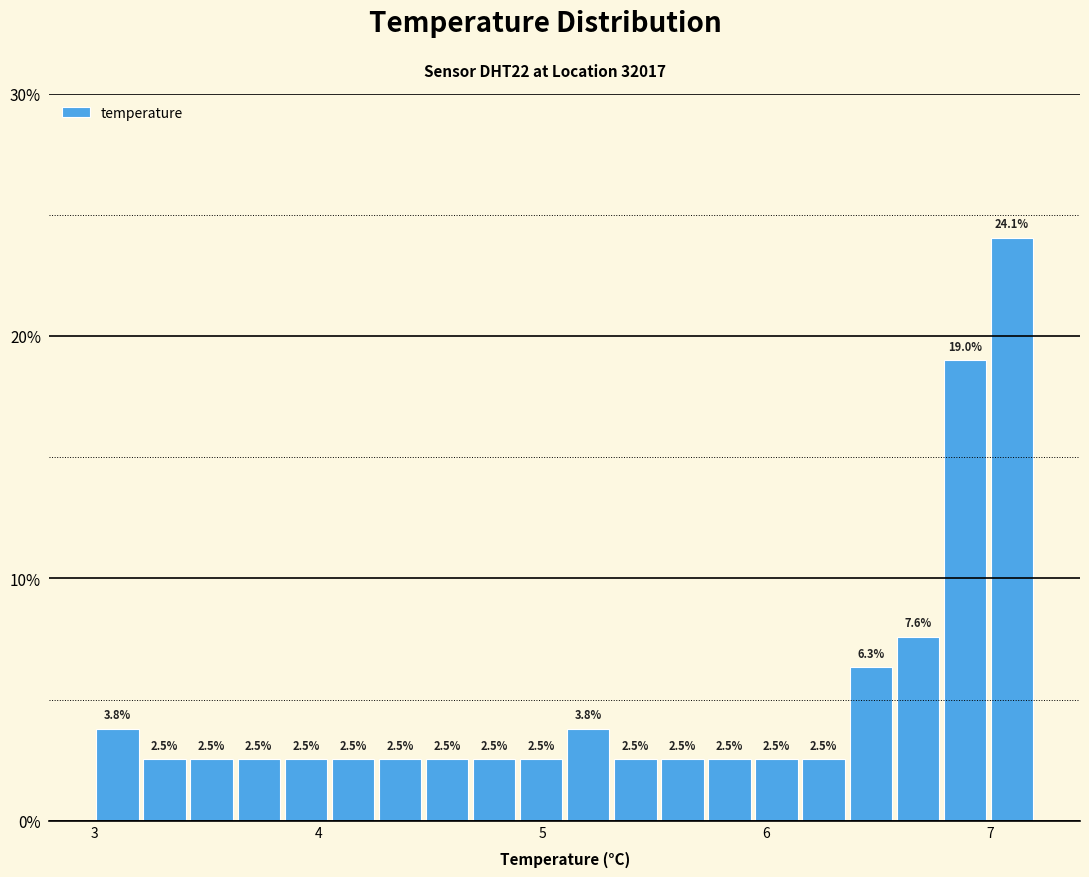

Read against the x-axis, roughly where is the centre of the tallest bar?

7.1